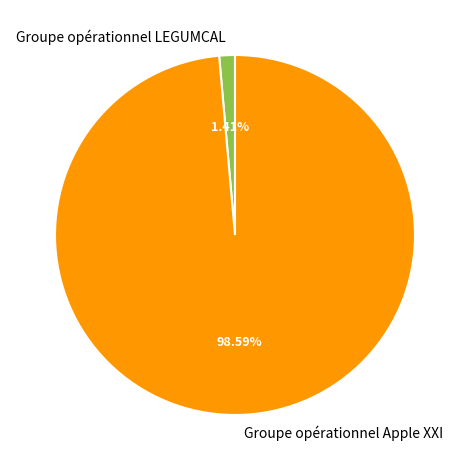

What is the total percentage of Groupe opérationnel LEGUMCAL and Groupe opérationnel Apple XXI?

100.0%